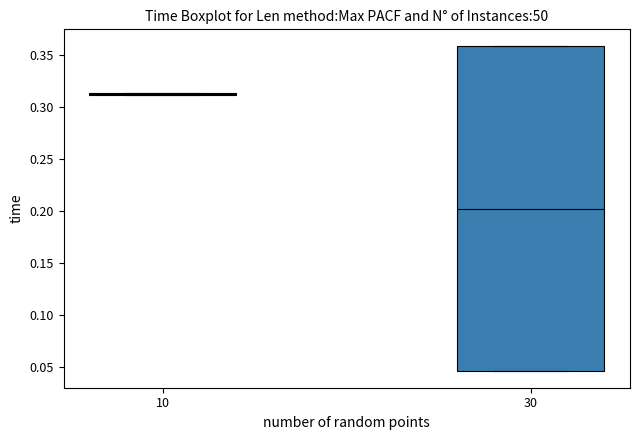

Reading left to right, read every box against the y-axis: the position of its median line, the range the box covers, and the ends of its whiskers. The values are not printed on the chart, so give them approximately, as read against the axis.

10: box collapsed to a line at 0.310, whiskers 0.310 to 0.315
30: median 0.200, box 0.045 to 0.360, whiskers 0.045 to 0.360